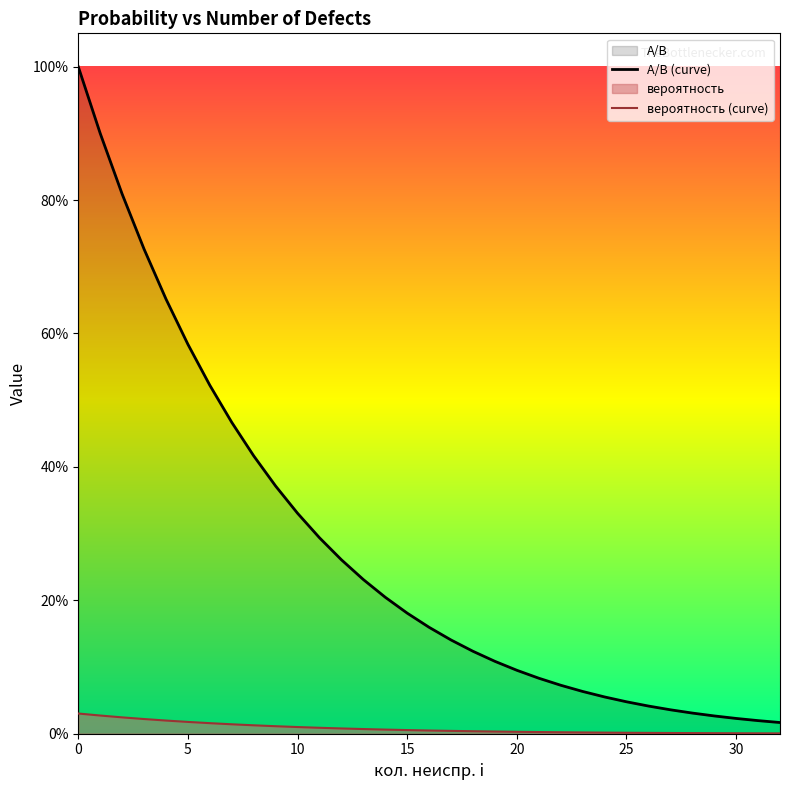

How many categories are shown in the chart?

33